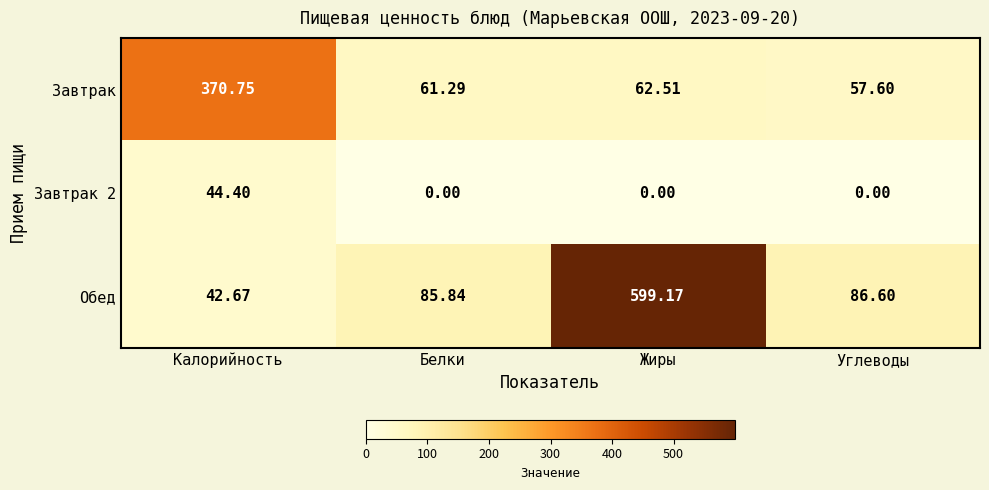

Which series changed the most between Калорийность and Белки?

Завтрак